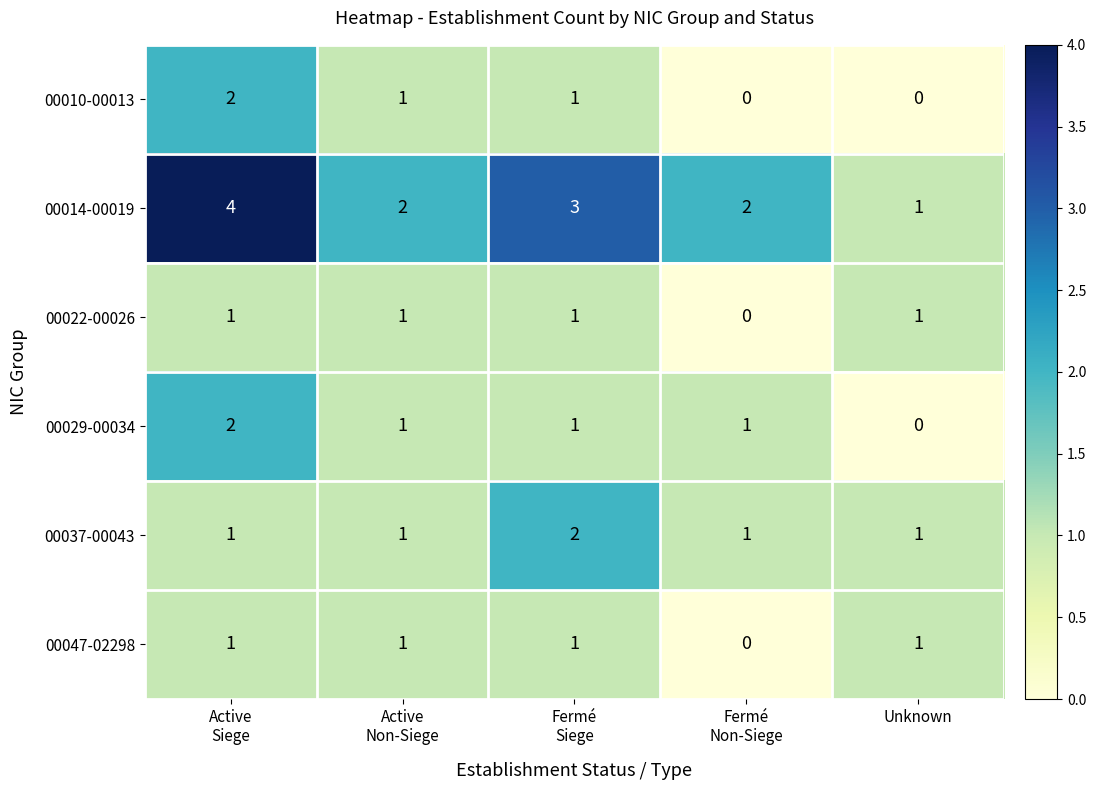

How many distinct data groups are displayed?

6